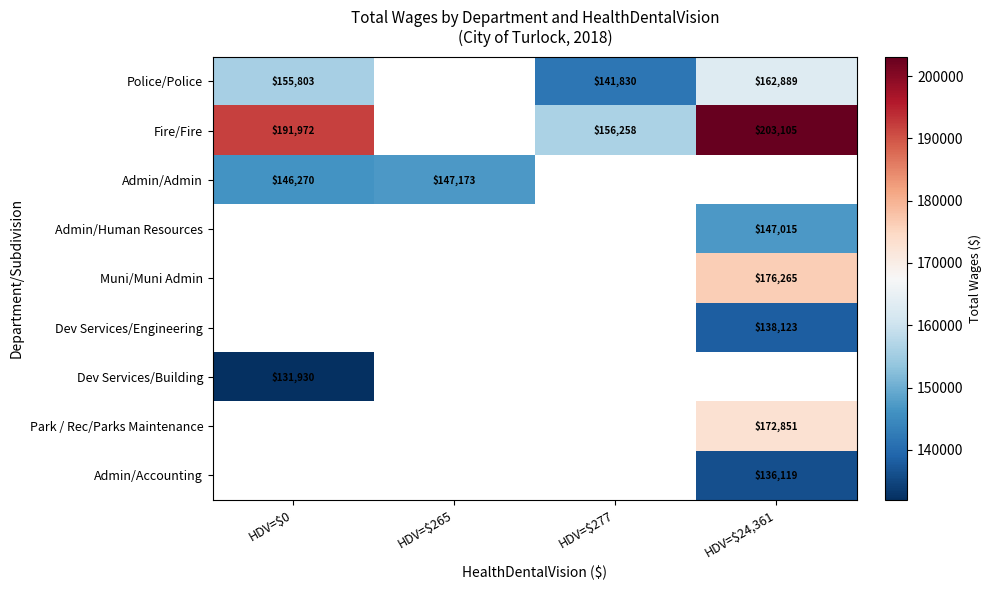

The Dev Services/Building series shows 131930 at HDV=$0. True or false?

True